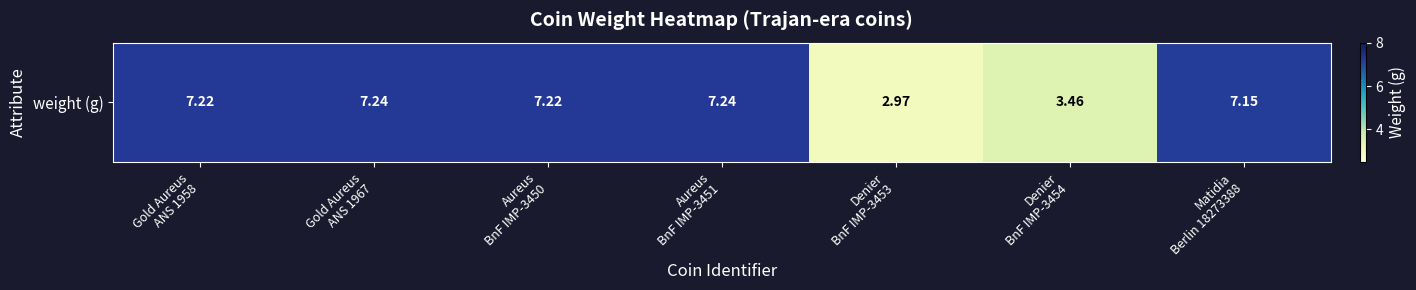

What is the ratio of the value at Aureus
BnF IMP-3450 to the value at Gold Aureus
ANS 1958?

1.0